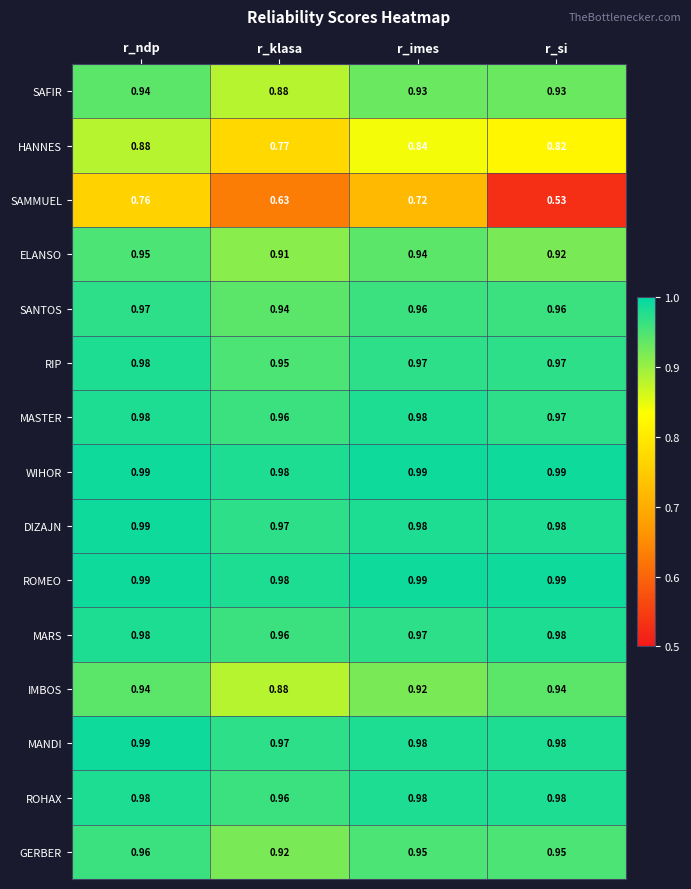

What is the total value across all series at r_si?

13.9